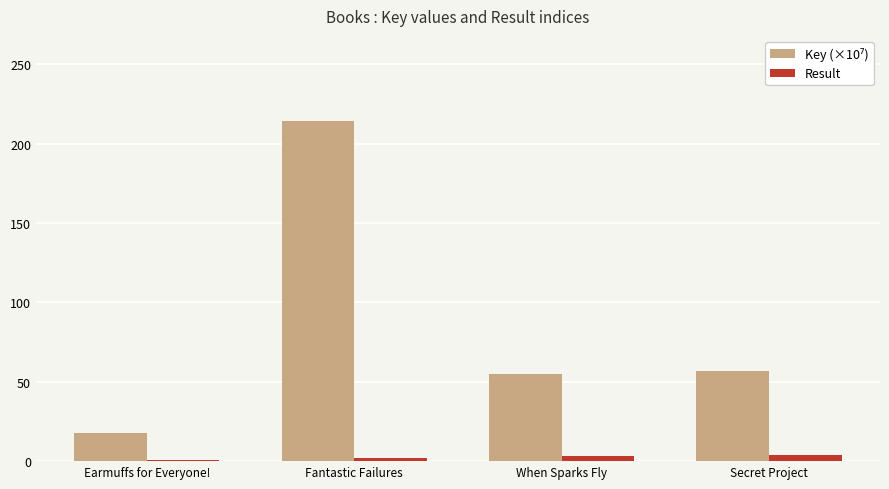

Which label corresponds to the largest value in the chart?

Fantastic Failures